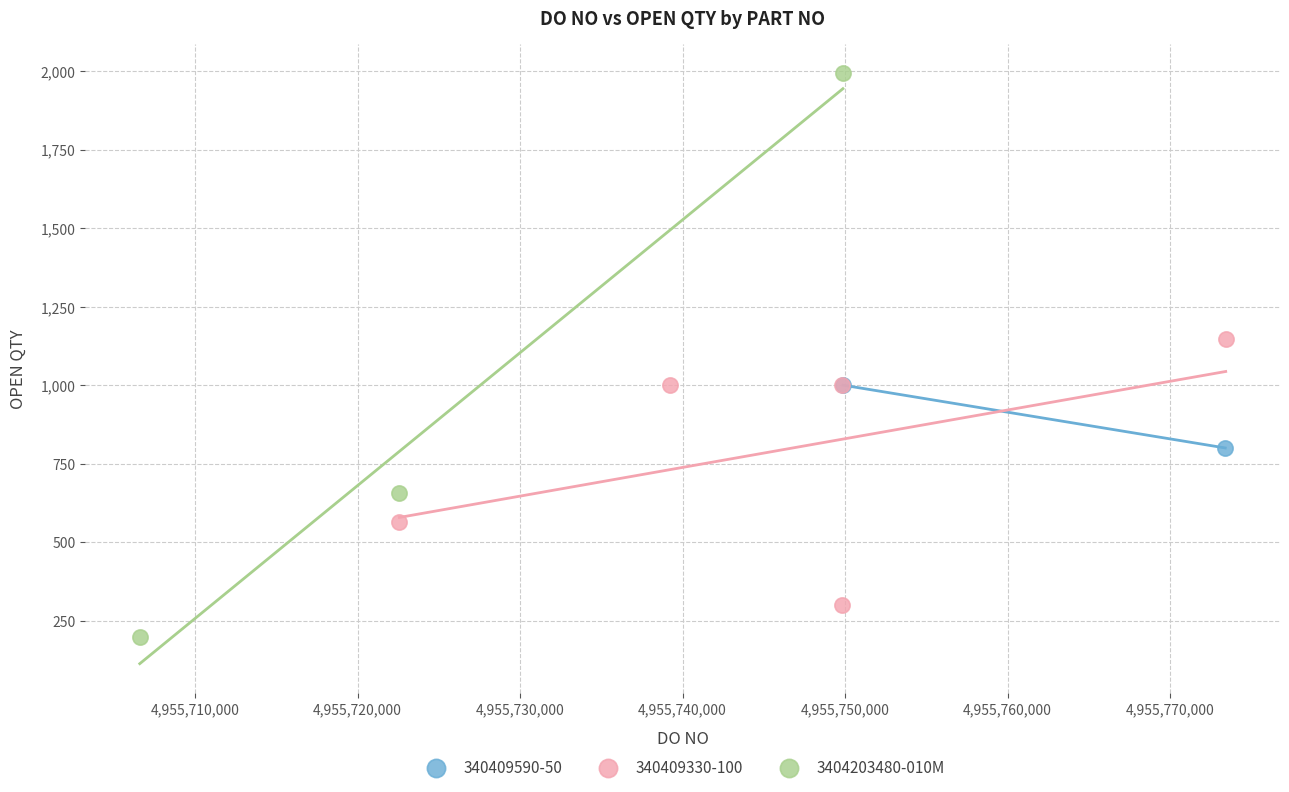

What are all the series names shown in the legend?

340409590-50, 340409330-100, 3404203480-010M